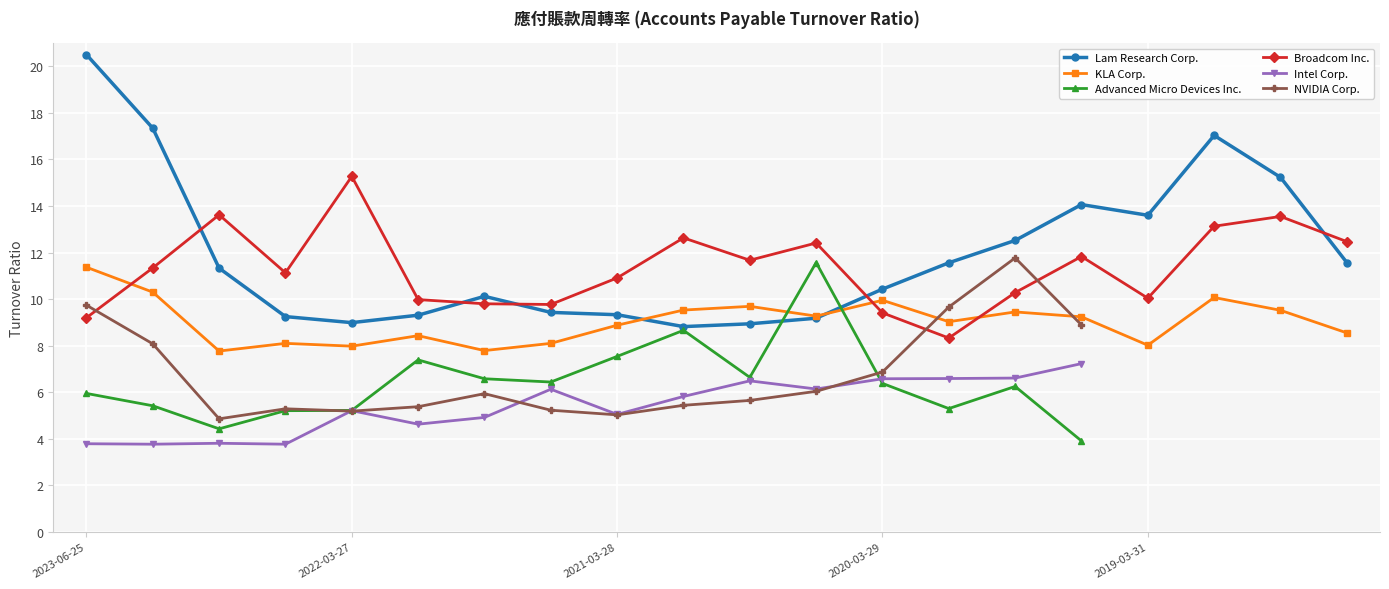

How many data points in Broadcom Inc. are less than 11?

9